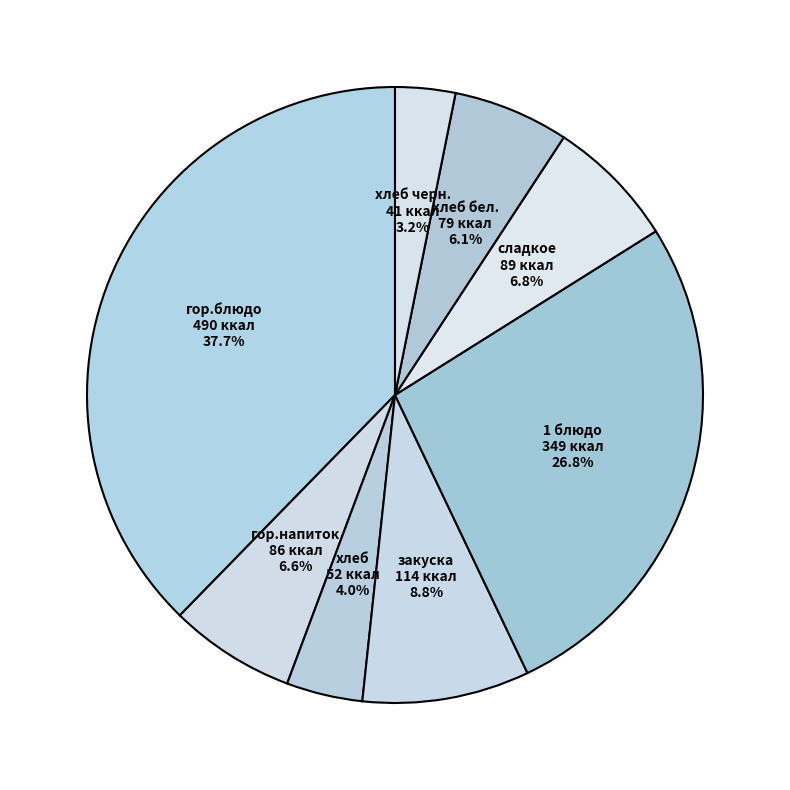

How many segments does this pie chart have?

8